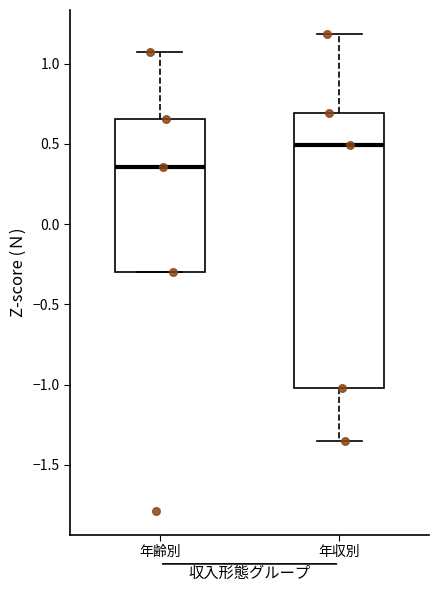

Reading left to right, transcribe this box plot: for each box, give where its median line is, the range the box spans, and where its two whiskers end, as read against the y-axis. The values are not printed on the chart, so give them approximately, as read against the axis.

年齢別: median 0.35, box -0.30 to 0.65, whiskers -0.30 to 1.10
年収別: median 0.50, box -1.00 to 0.70, whiskers -1.35 to 1.20